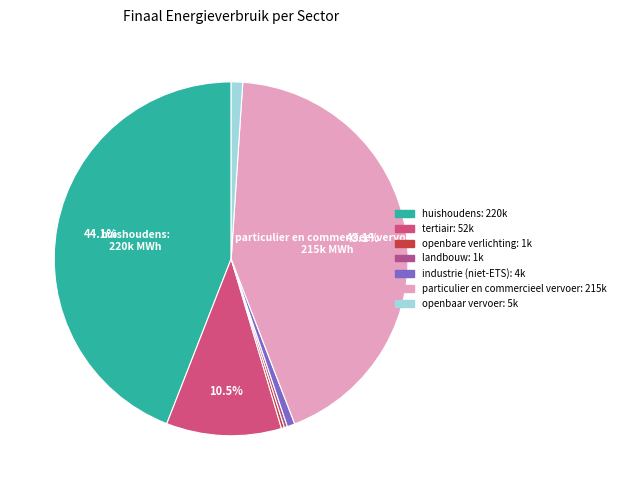

Is there any slice that represents more than half of the pie?

No